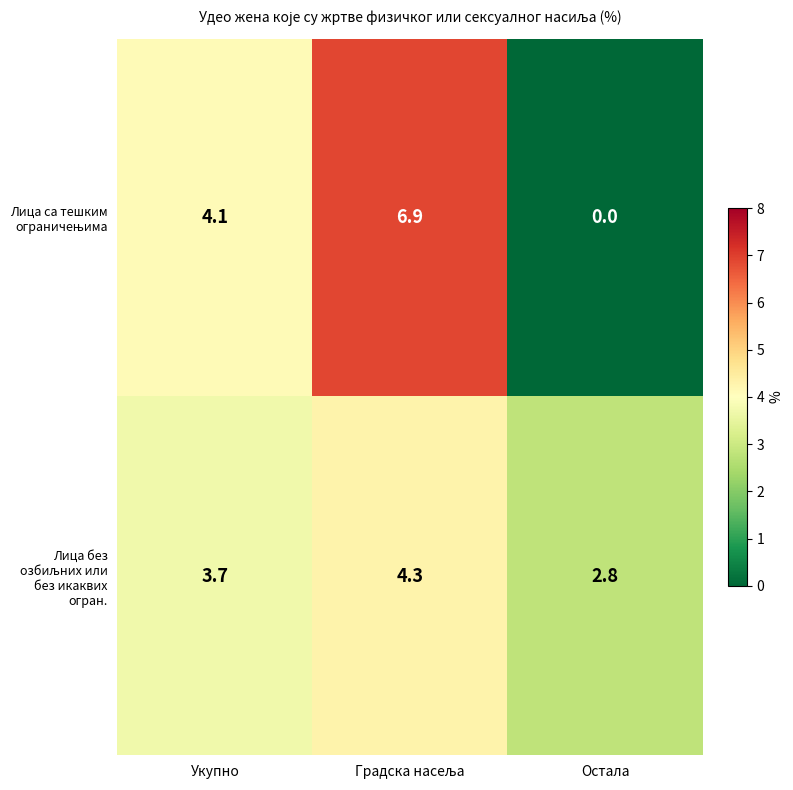

What is the spread (max minus min) of values at Остала?

2.8